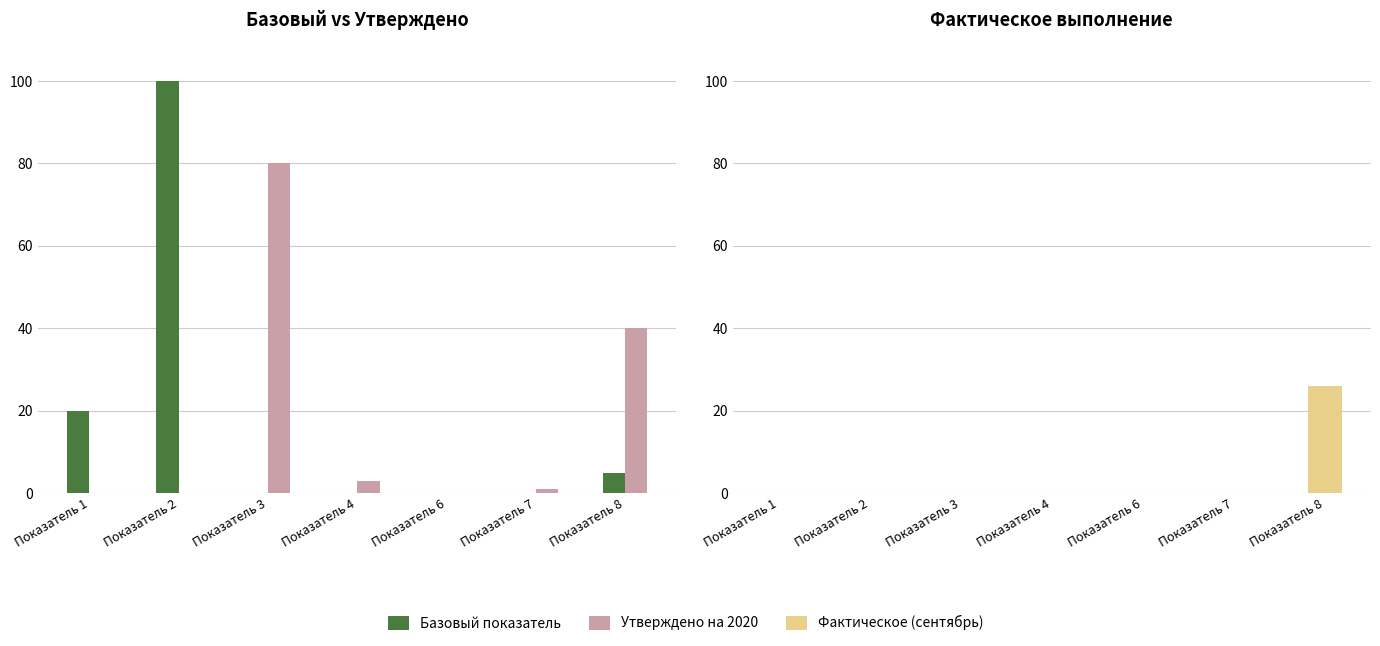

How many bars are there in total?

21